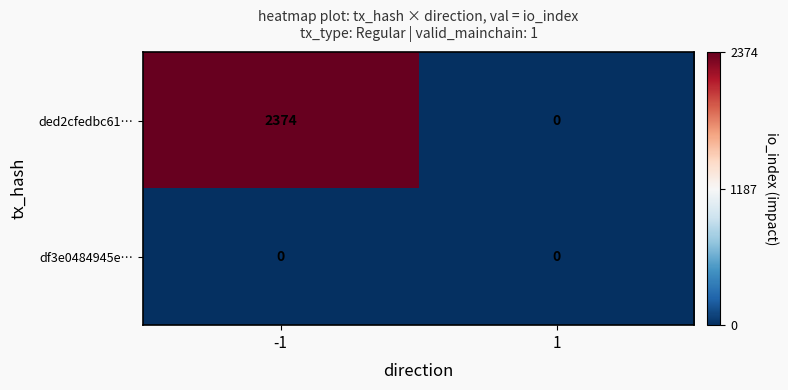

At which category is the sum across all series the highest?

-1